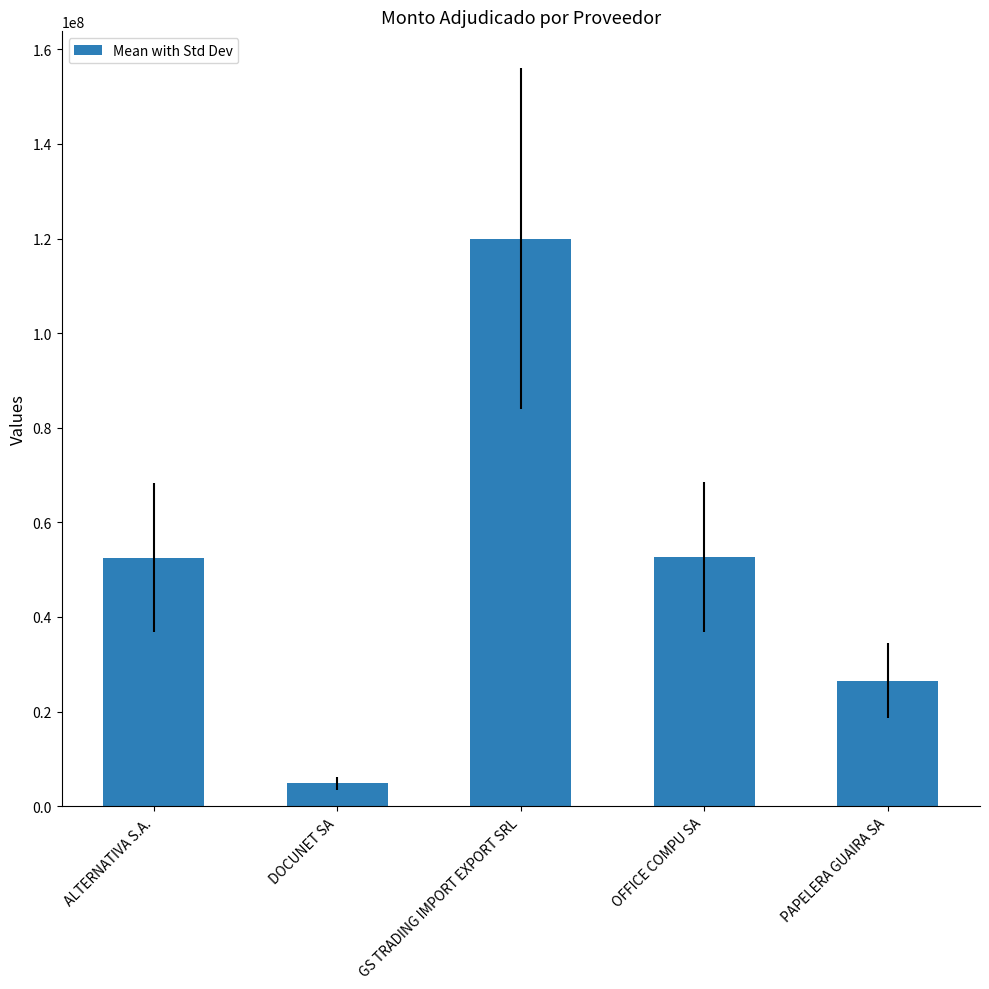

How many data points does each series have?

5